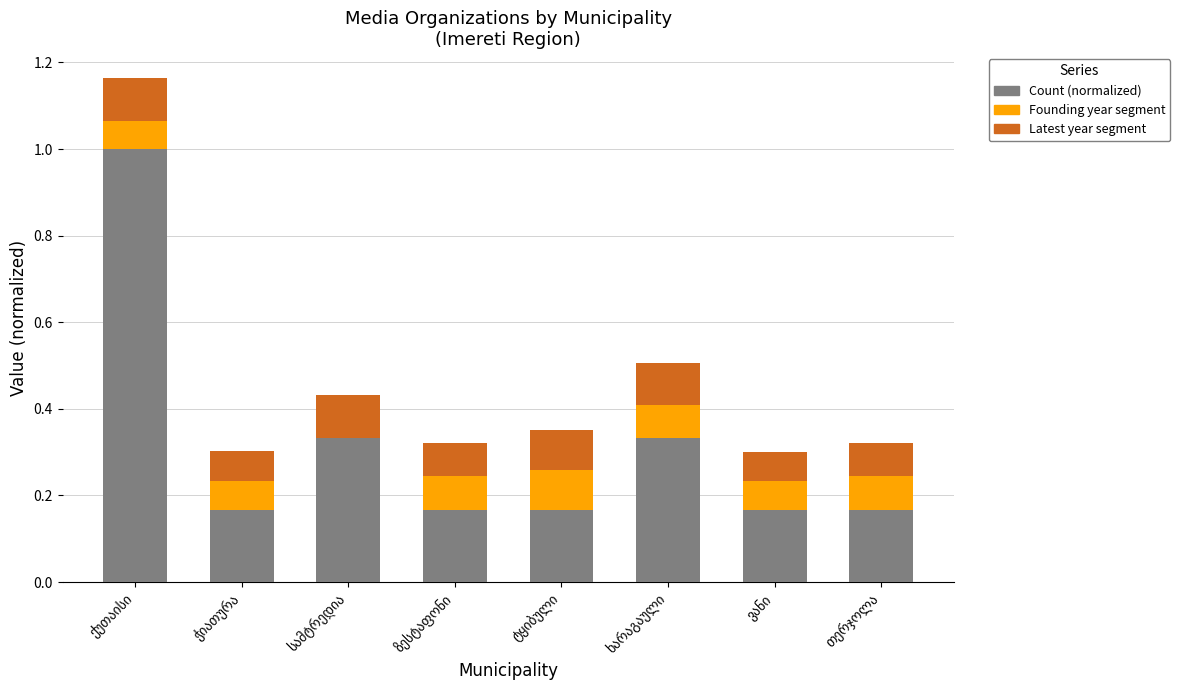

Which series changed the most between ჭიათურა and ვანი?

Founding year segment